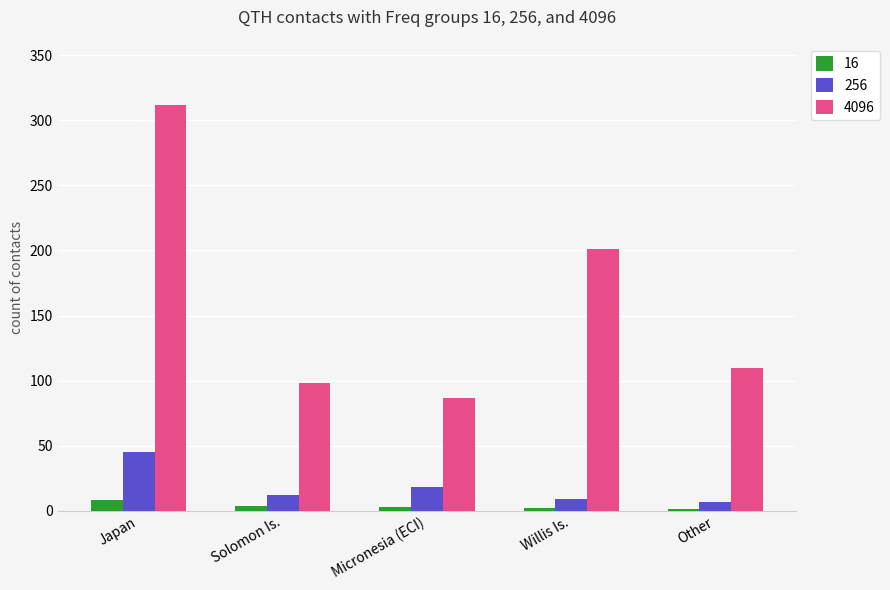

Which category has the highest value across all series?

Japan